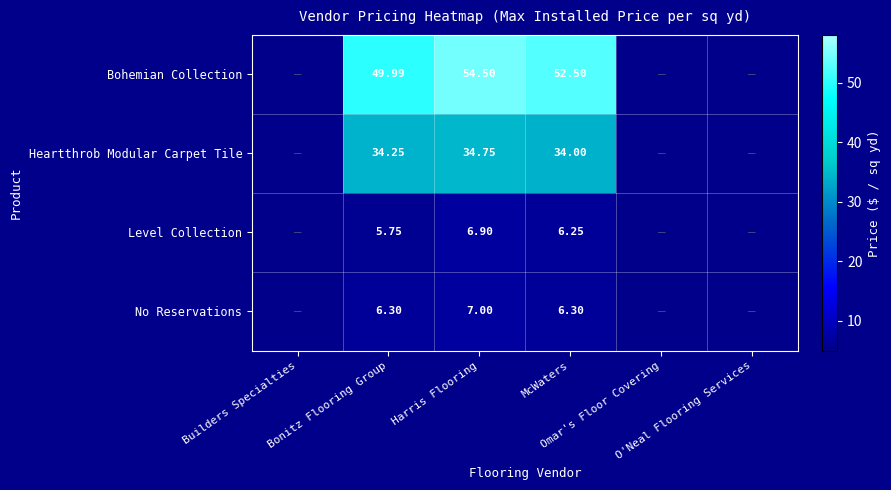

What is the sum of all Bohemian Collection values?

157.0